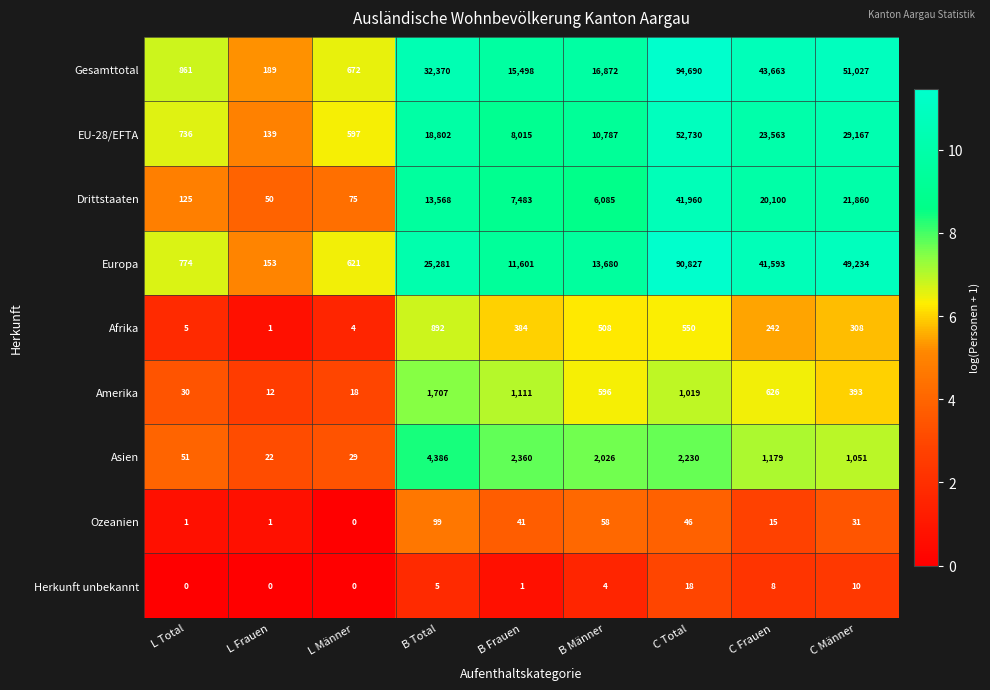

What is the sum of the Europa values at C Total and B Frauen?

102428